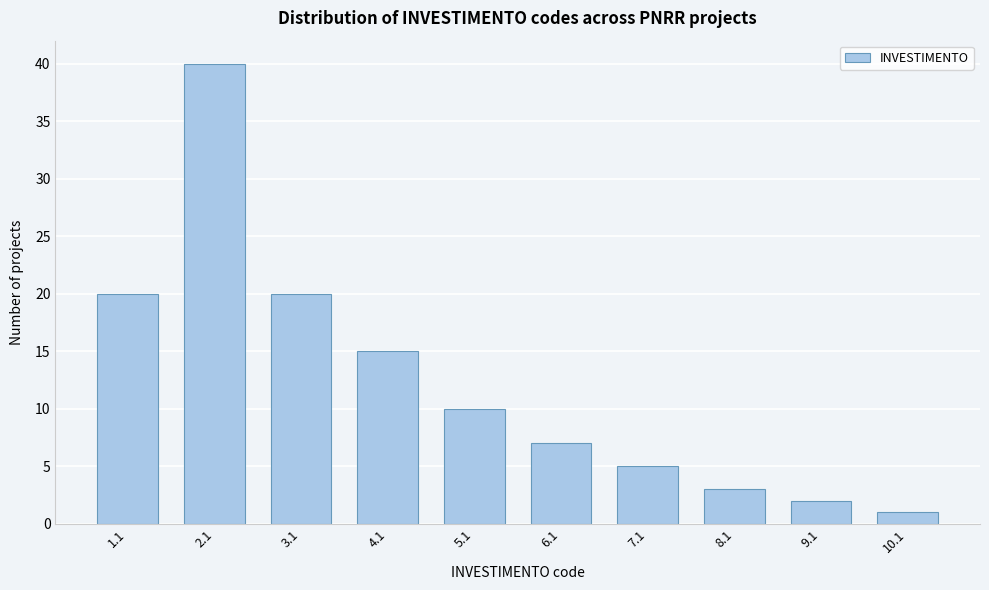

Reading right to left, what are all the values shown in this chart?

10.1=1	9.1=2	8.1=3	7.1=5	6.1=7	5.1=10	4.1=15	3.1=20	2.1=40	1.1=20